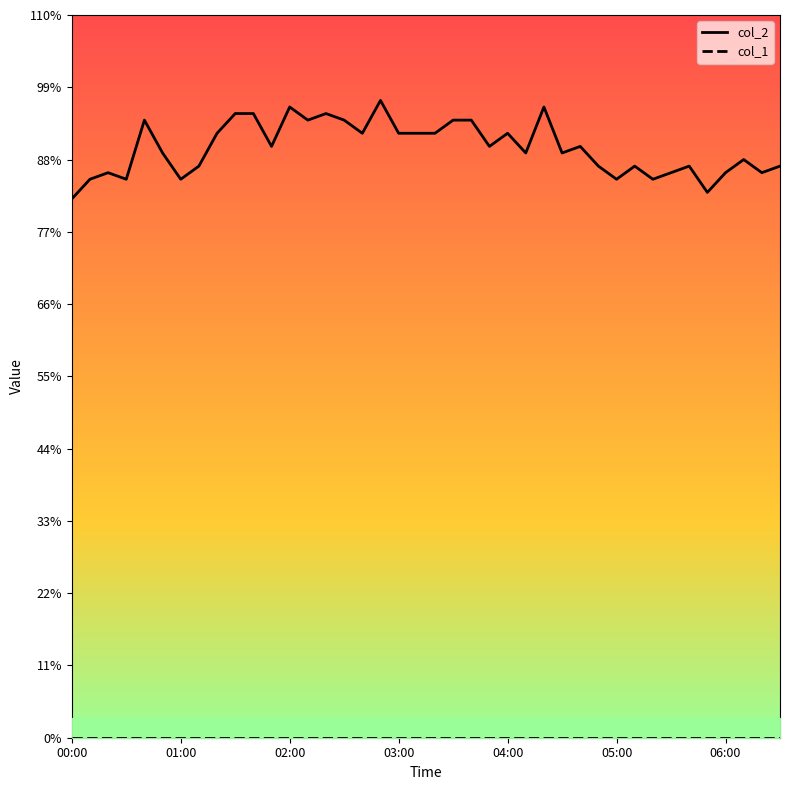

Which series changed the most between 14 and 26?

col_2